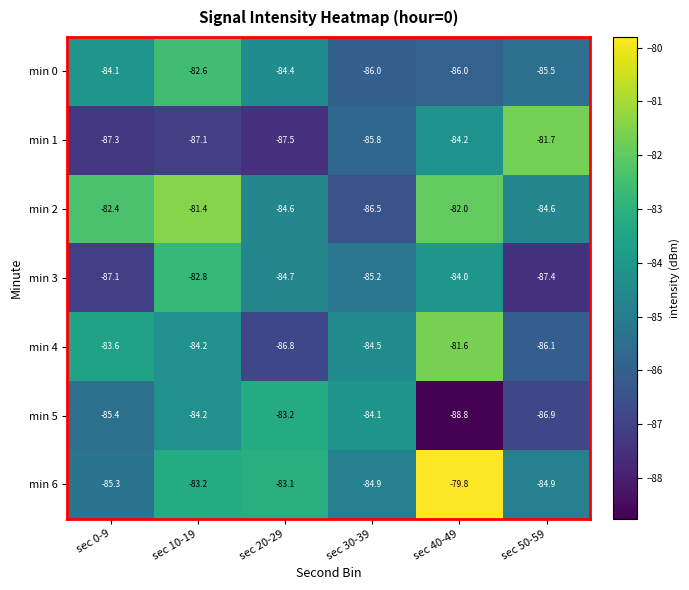

Is the value of min 4 at sec 0-9 greater than the value of min 6 at sec 20-29?

No